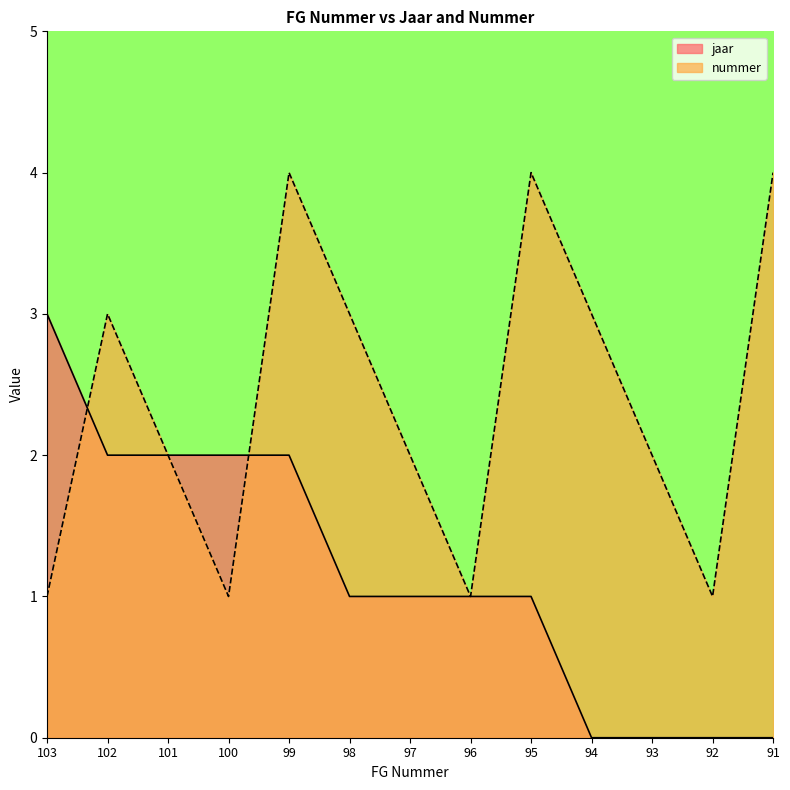

What is the total value across all series at 97?

3